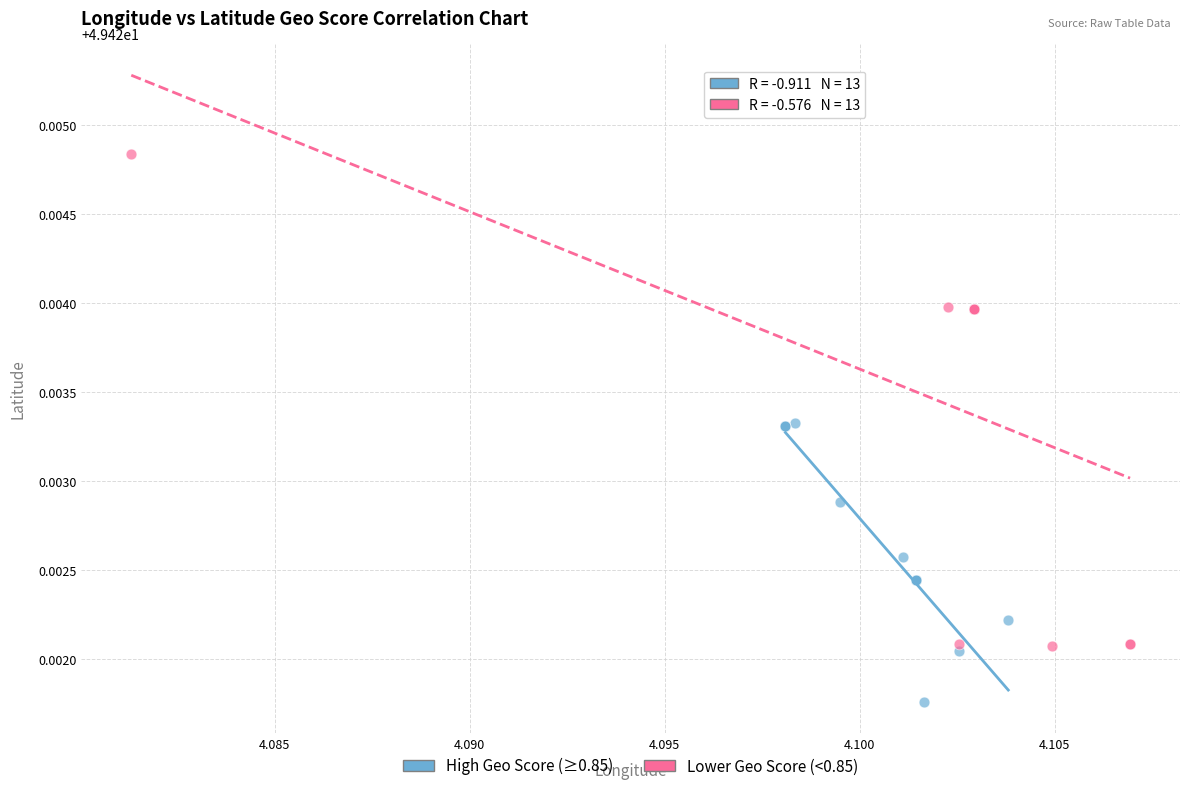

Which series reaches the minimum Y coordinate?

High Geo Score (≥0.85)